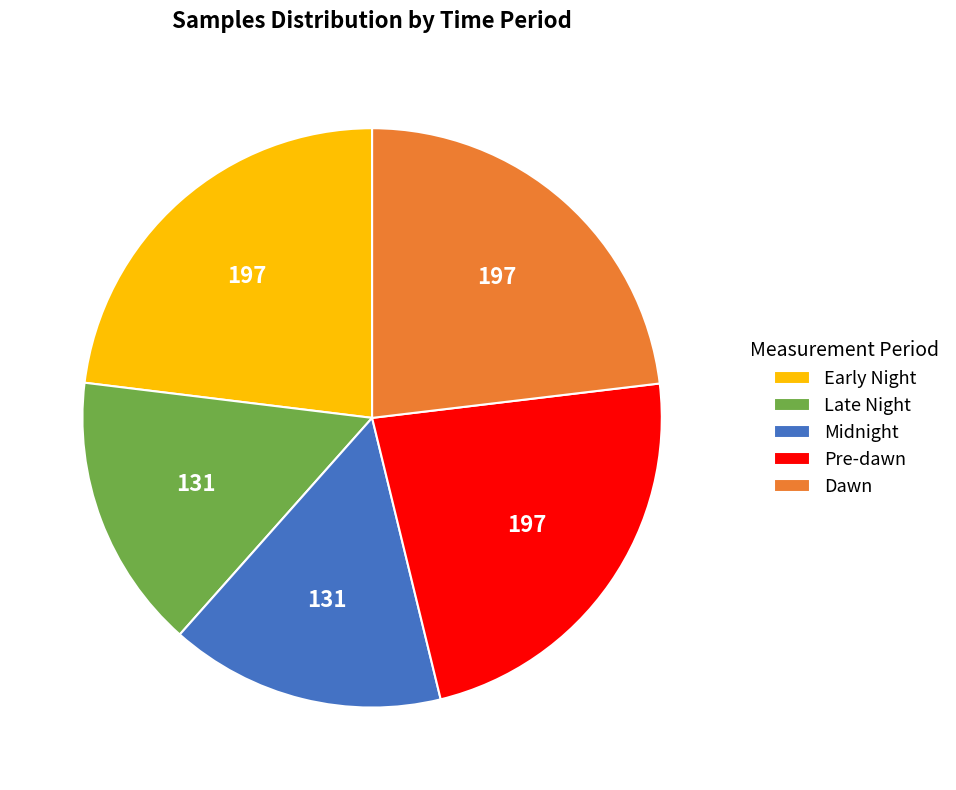

Do Pre-dawn and Midnight together represent more than half of the pie?

No